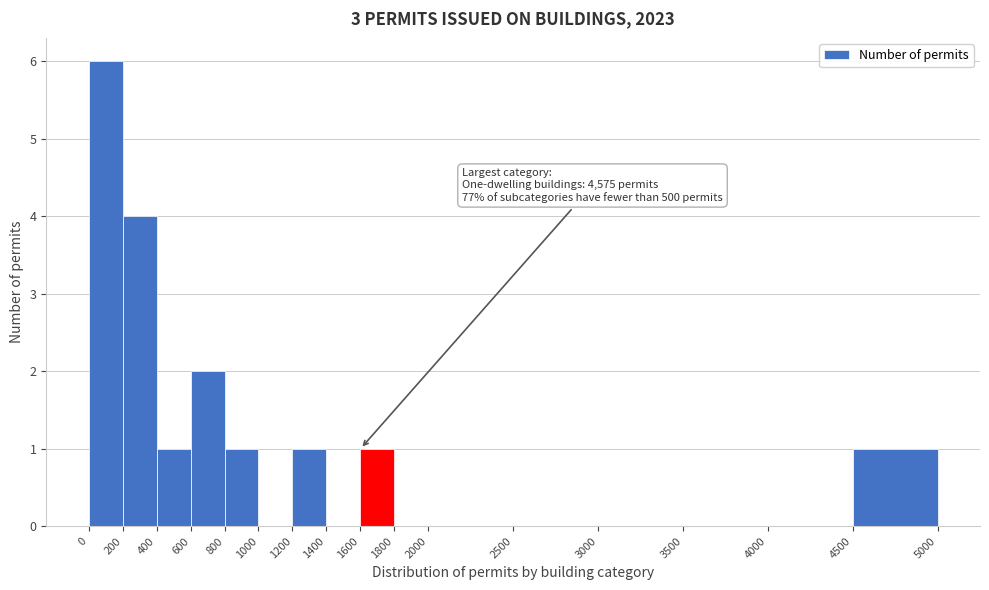

Over which range of the x-axis is the bar tallest?

0 to 200